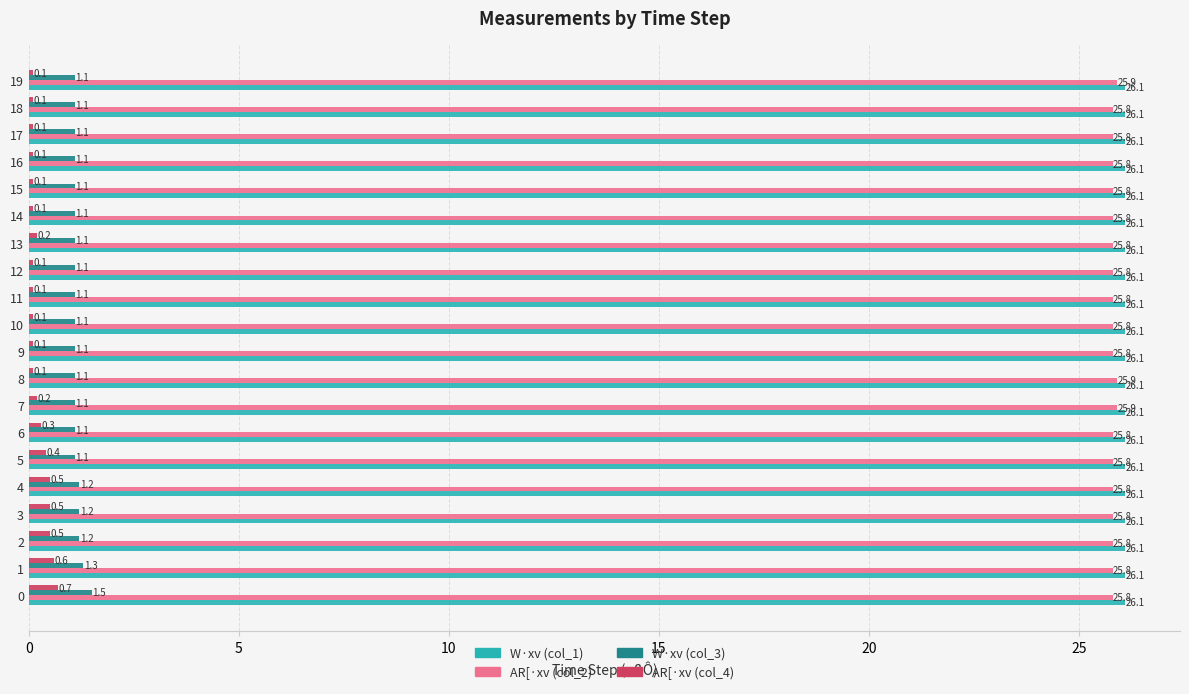

Which series has the largest range (max minus min)?

AR[·xv (col_4)